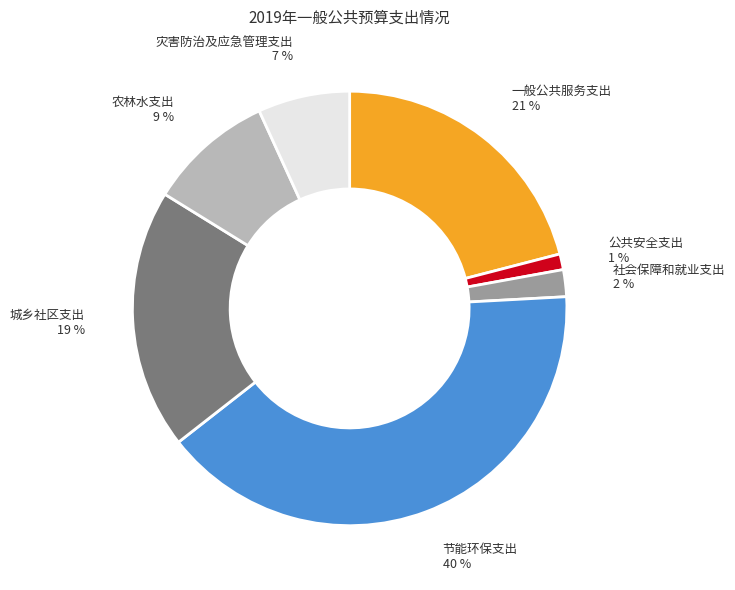

True or false: 农林水支出 accounts for 2% of the total.

False